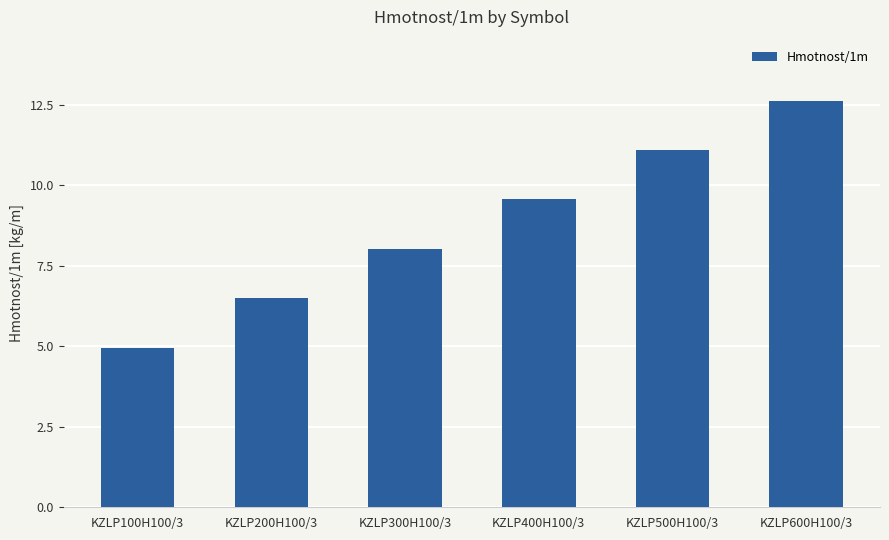

List the labels in order of value, largest first.

KZLP600H100/3, KZLP500H100/3, KZLP400H100/3, KZLP300H100/3, KZLP200H100/3, KZLP100H100/3